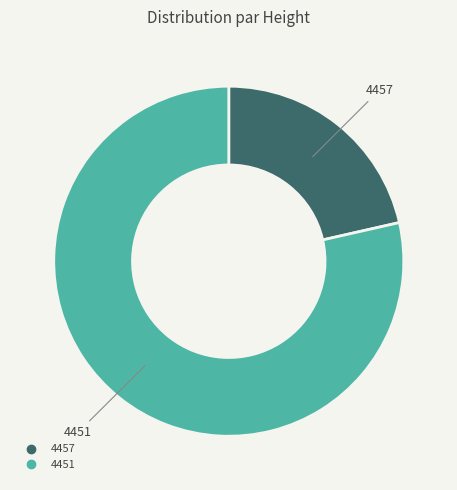

Between 4451 and 4457, which is larger?

4451